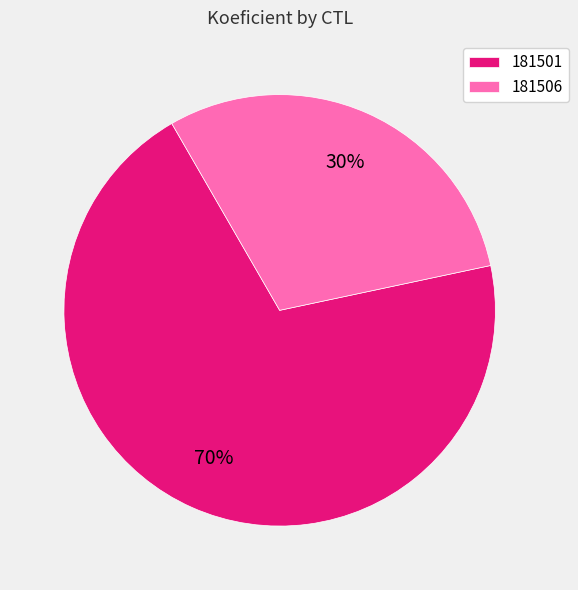

To the nearest percent, what portion does 181506 represent?

30%